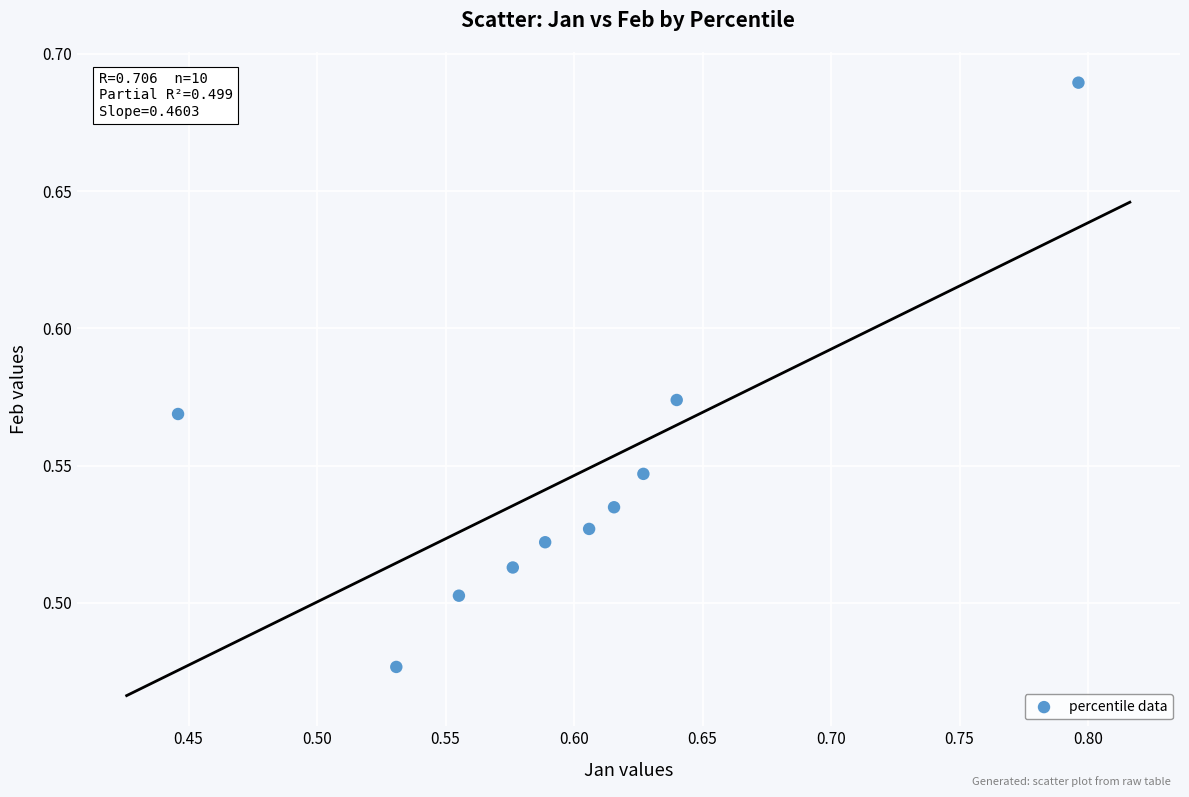

What is the range of X values (max minus min)?

0.4